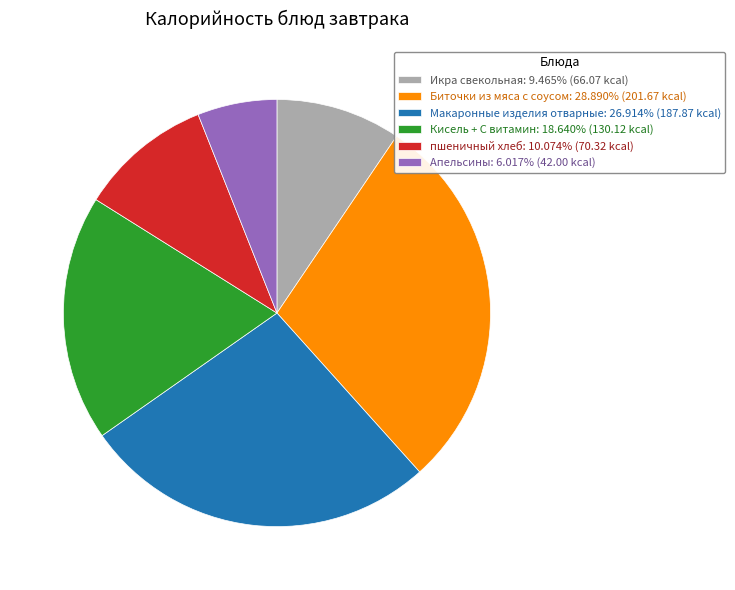

Is the sum of Апельсины: 6.017% (42.00 kcal) and пшеничный хлеб: 10.074% (70.32 kcal) greater than half?

No